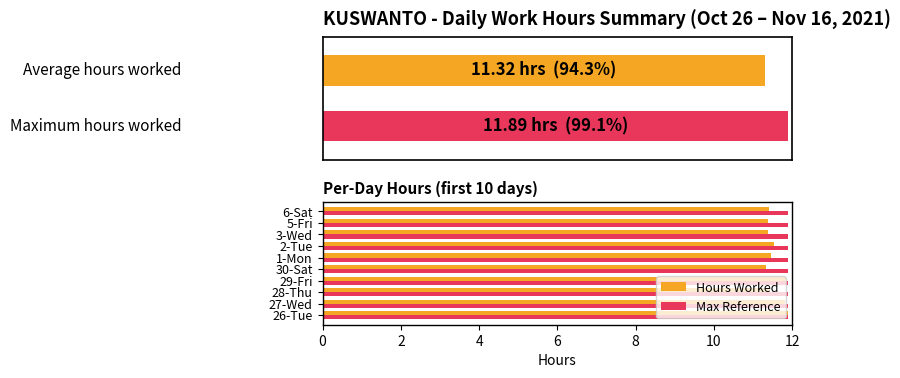

The value of Hours Worked at 6-Sat is 20.5. True or false?

False